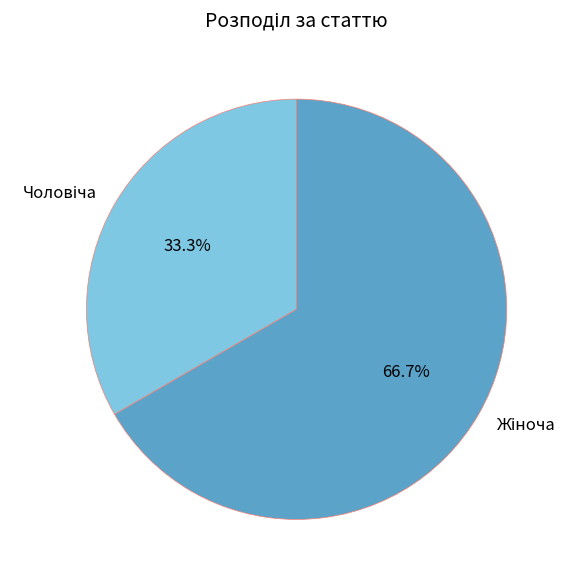

How many slices are in this pie chart?

2